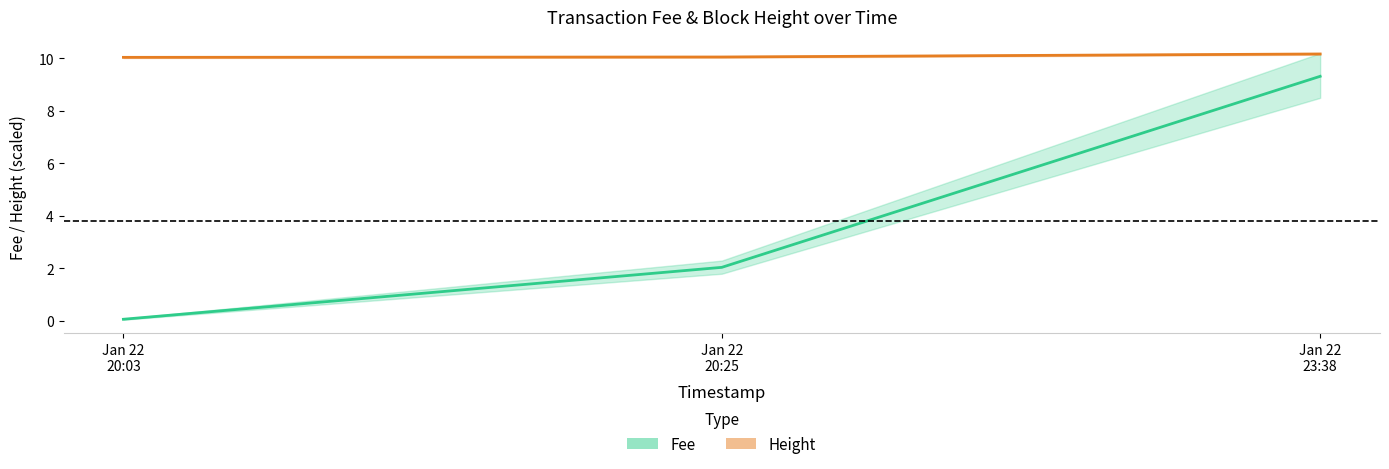

What is the maximum value for Height?

10.2